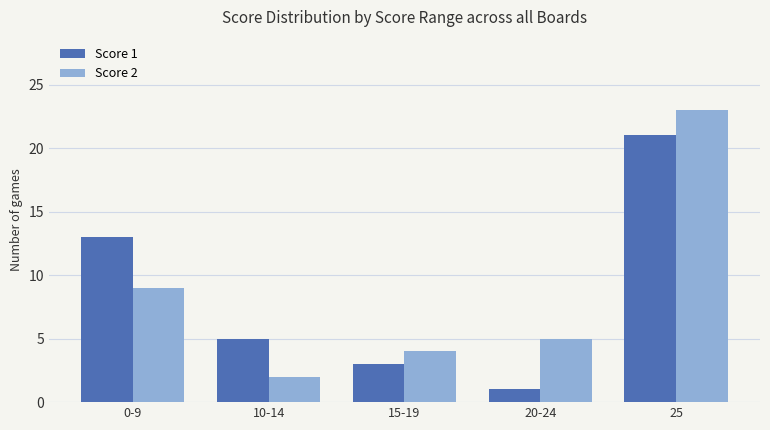

What position from the left is 10-14?

2